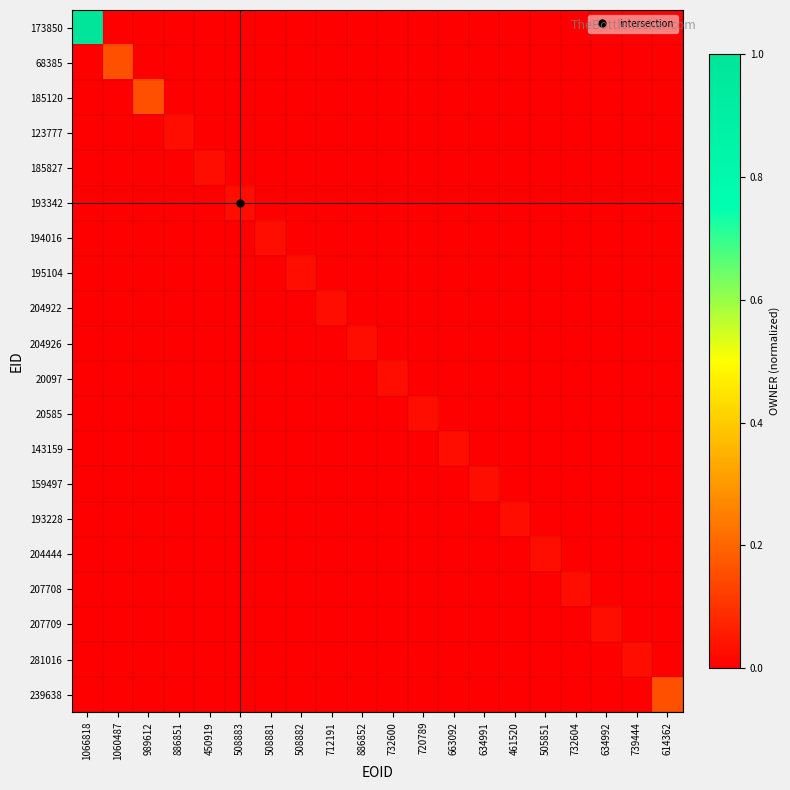

Which series changed the most between 461520 and 614362?

239638